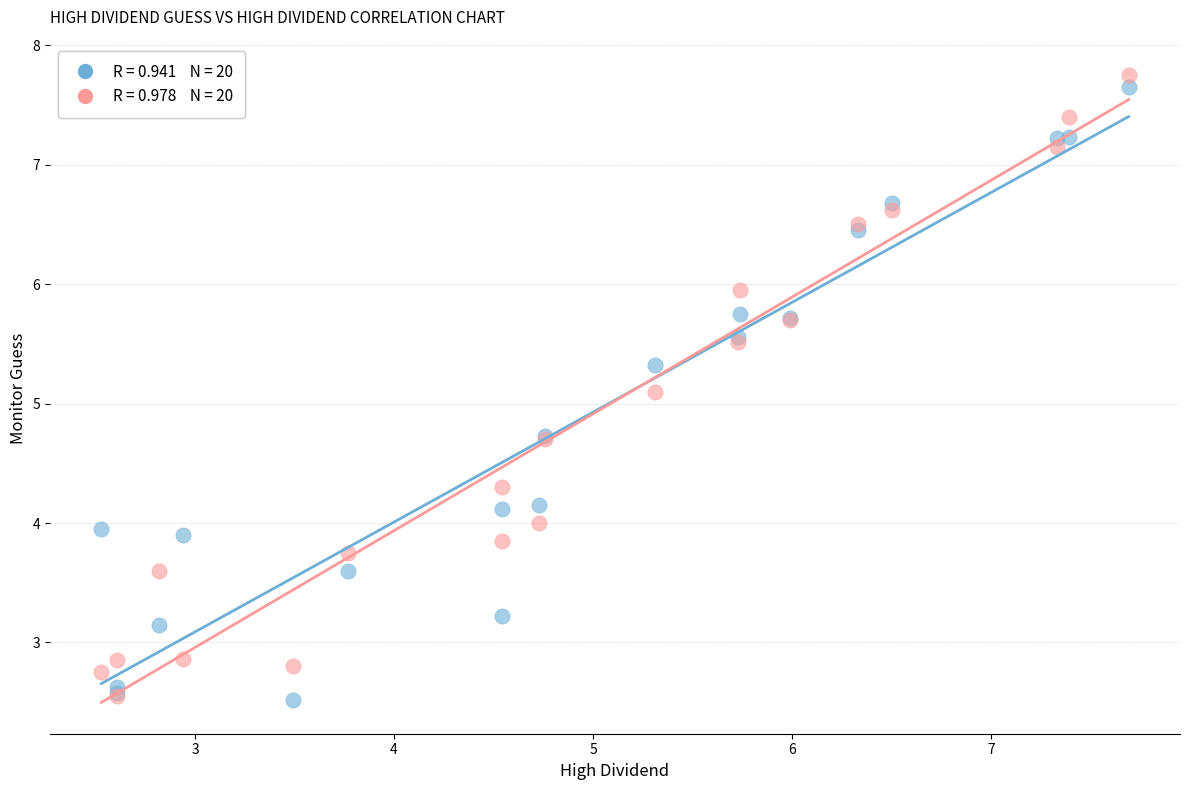

Across all series, what Y value is closest to 5?

5.1